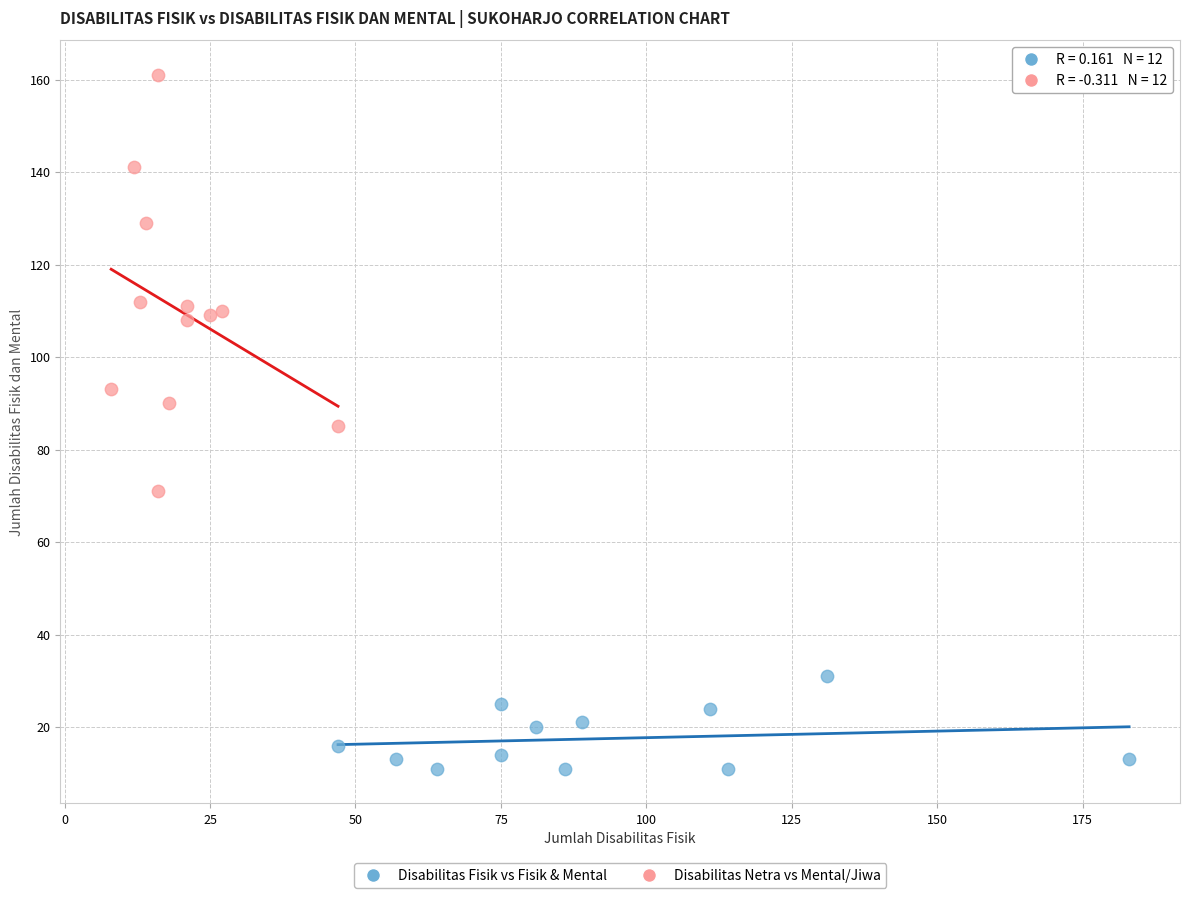

Which series has the largest Y range (max minus min)?

Disabilitas Netra vs Mental/Jiwa